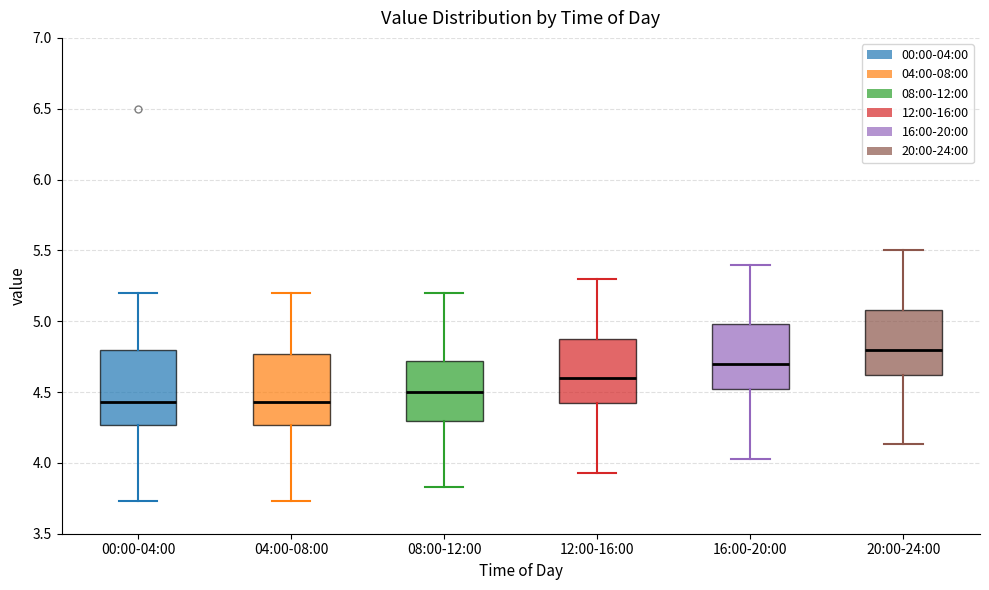

Reading left to right, read every box against the y-axis: the position of its median line, the range the box covers, and the ends of its whiskers. The values are not printed on the chart, so give them approximately, as read against the axis.

00:00-04:00: median 4.45, box 4.25 to 4.80, whiskers 3.75 to 5.20
04:00-08:00: median 4.45, box 4.25 to 4.75, whiskers 3.75 to 5.20
08:00-12:00: median 4.50, box 4.30 to 4.70, whiskers 3.85 to 5.20
12:00-16:00: median 4.60, box 4.40 to 4.90, whiskers 3.95 to 5.30
16:00-20:00: median 4.70, box 4.50 to 5.00, whiskers 4.05 to 5.40
20:00-24:00: median 4.80, box 4.60 to 5.10, whiskers 4.15 to 5.50